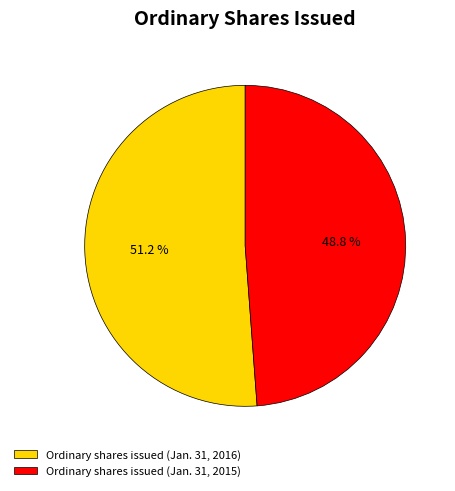

Is Ordinary shares issued (Jan. 31, 2016) the majority of the pie?

Yes